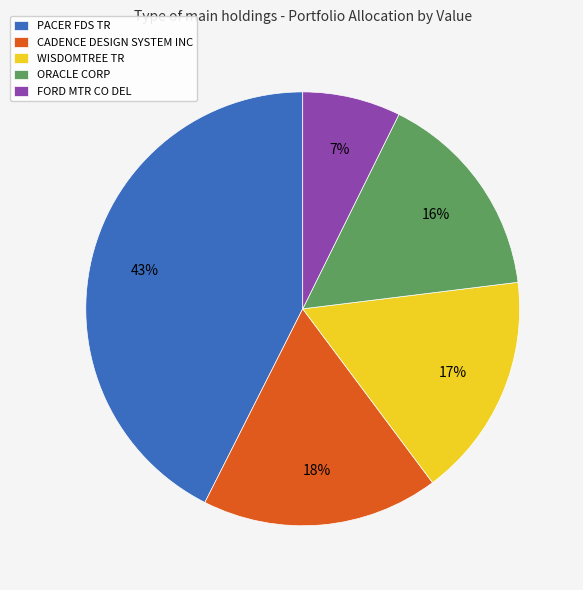

How many slices are in this pie chart?

5